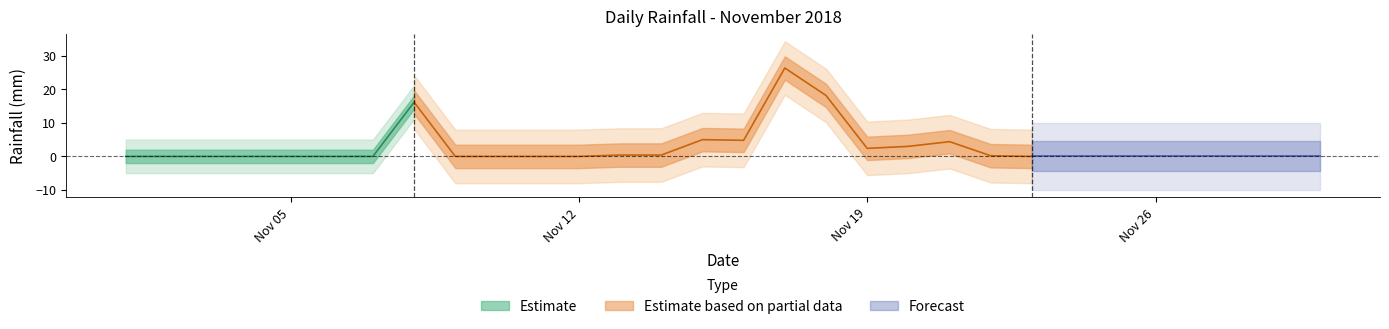

True or false: the data shows 0.0 at 2018-11-09.

True